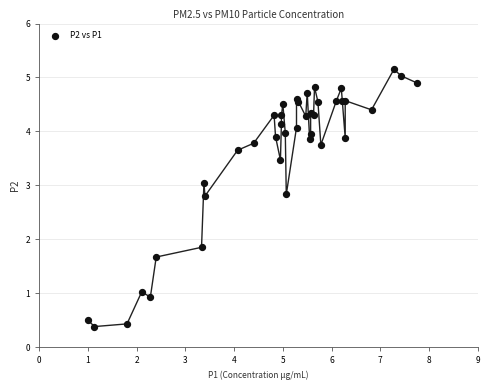

What Y value in the scatter plot is closest to 2?

1.9